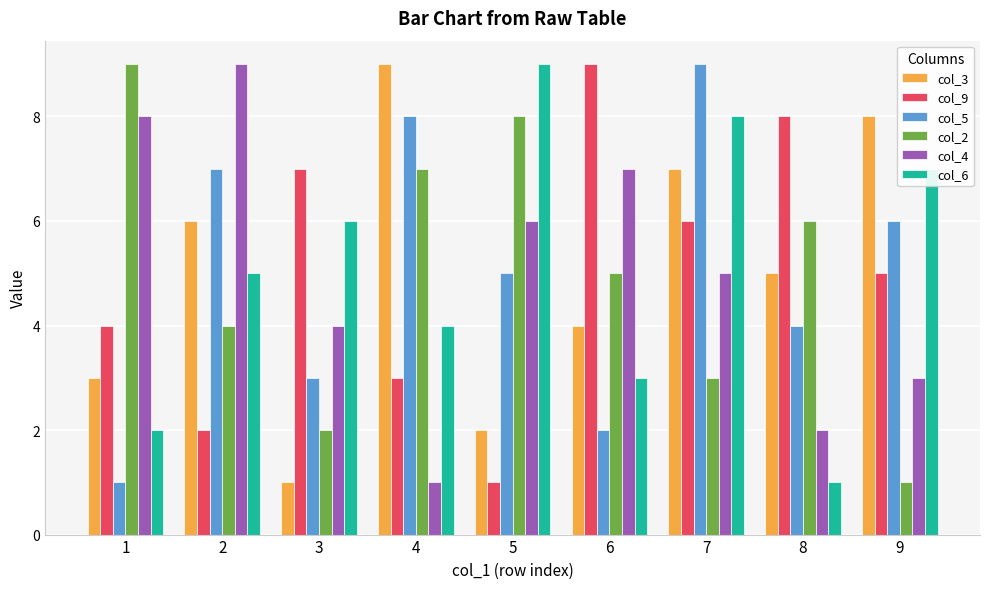

Is it true that col_3 equals 8 at 2?

False